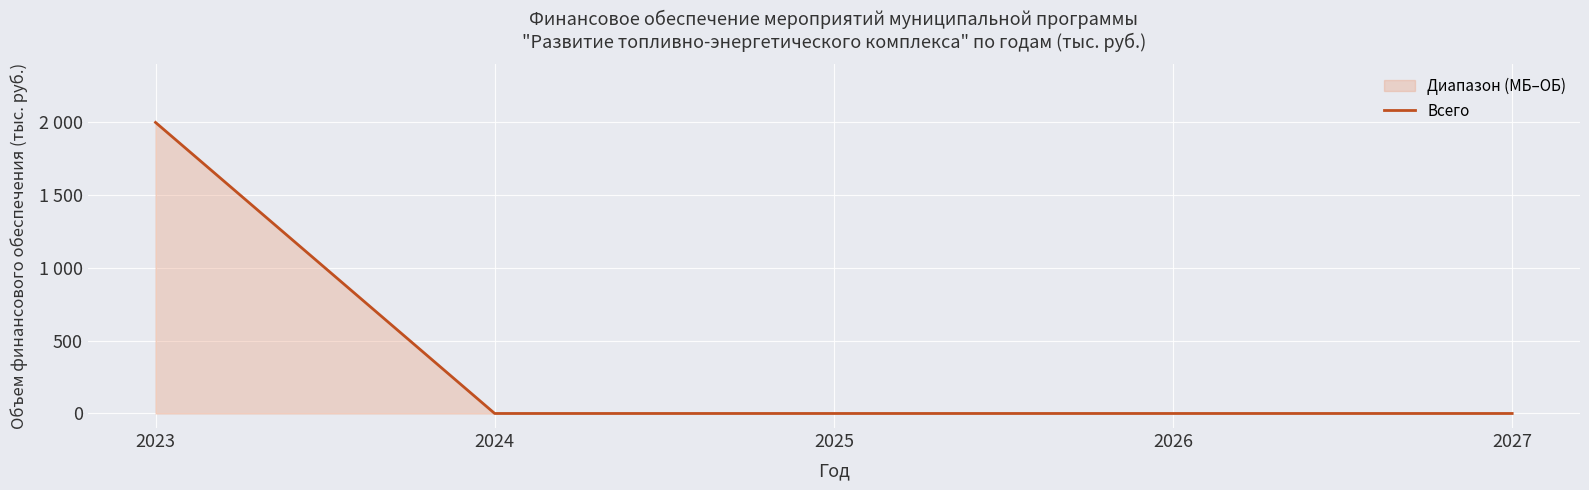

Does the chart display data point markers on the line(s)?

No